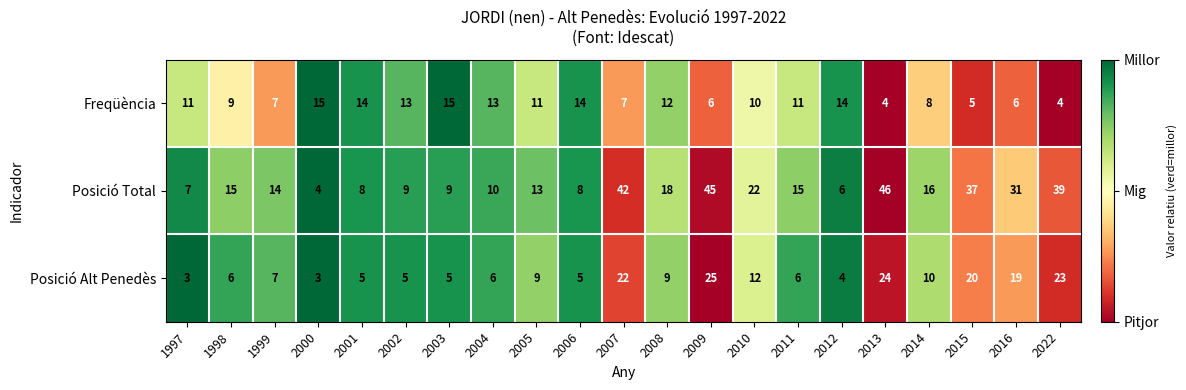

True or false: Posició Alt Penedès has a value of 3 at 2000.

True